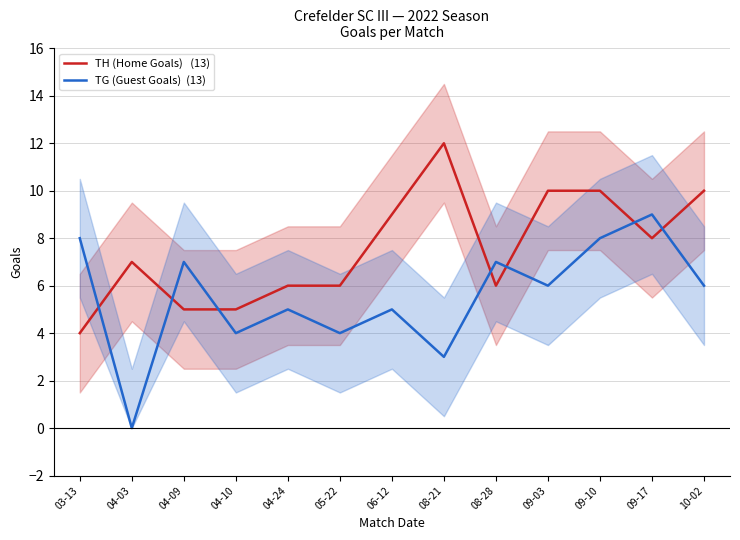

Which series has the largest total across all categories?

TH (Home Goals)   (13)